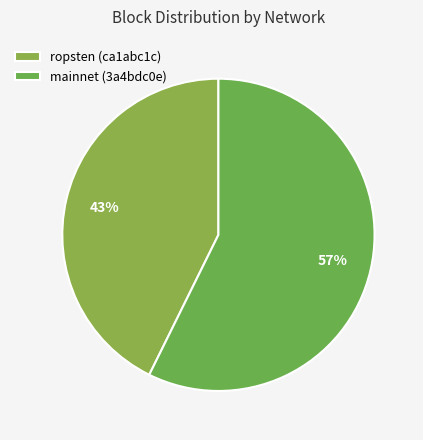

True or false: mainnet (3a4bdc0e) accounts for 57% of the total.

True